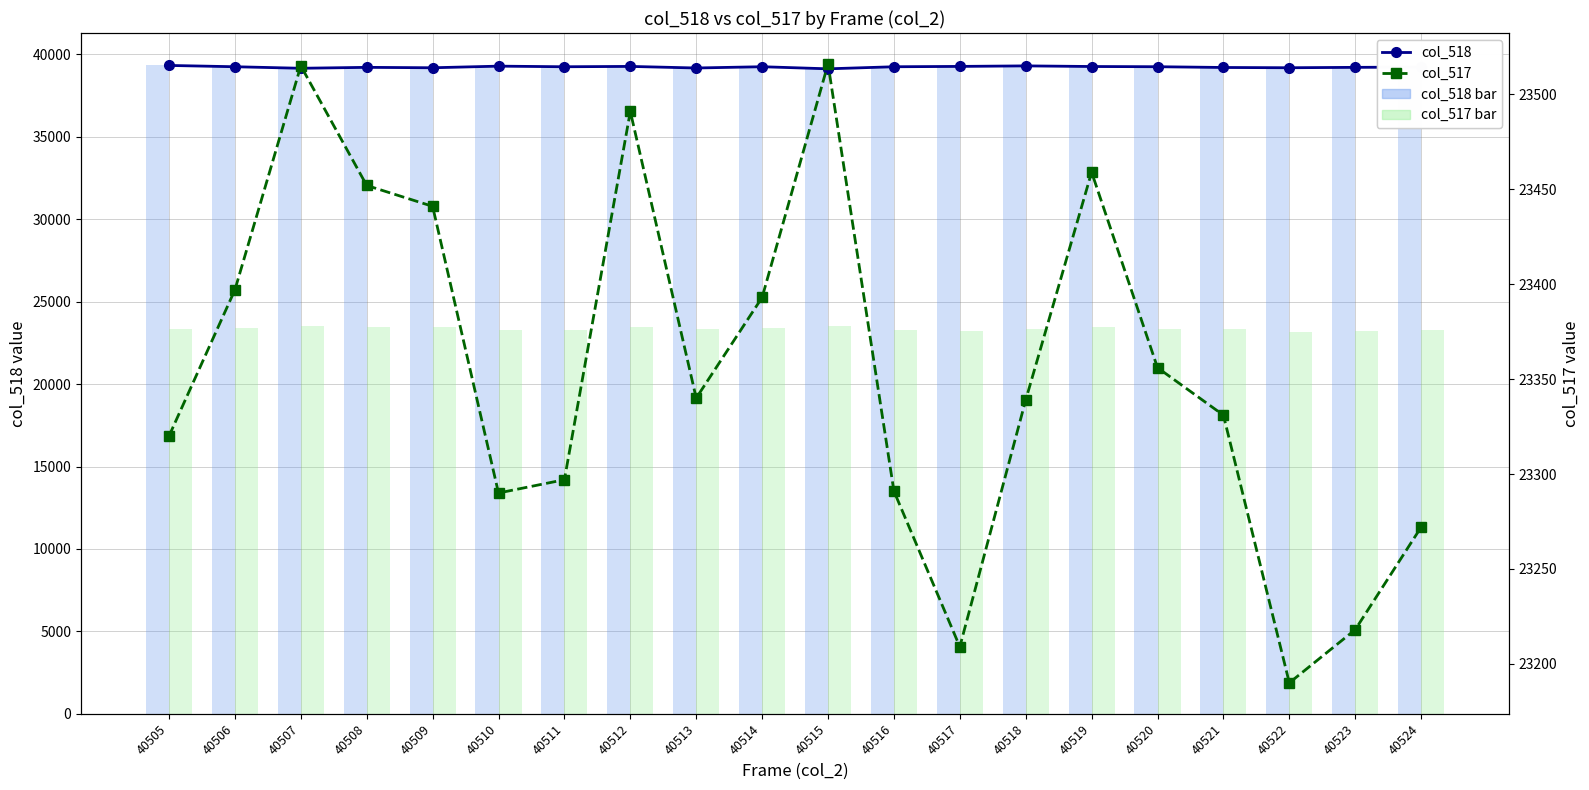

Reading left to right, extract all data points from this chart.

col_518: 39331	39252	39159	39215	39190	39288	39251	39272	39176	39253	39126	39251	39272	39304	39266	39253	39207	39191	39215	39230
col_518 bar: 39331	39252	39159	39215	39190	39288	39251	39272	39176	39253	39126	39251	39272	39304	39266	39253	39207	39191	39215	39230
col_517 bar: 23320	23397	23515	23452	23441	23290	23297	23491	23340	23393	23516	23291	23209	23339	23459	23356	23331	23190	23218	23272
col_517: 23320	23397	23515	23452	23441	23290	23297	23491	23340	23393	23516	23291	23209	23339	23459	23356	23331	23190	23218	23272